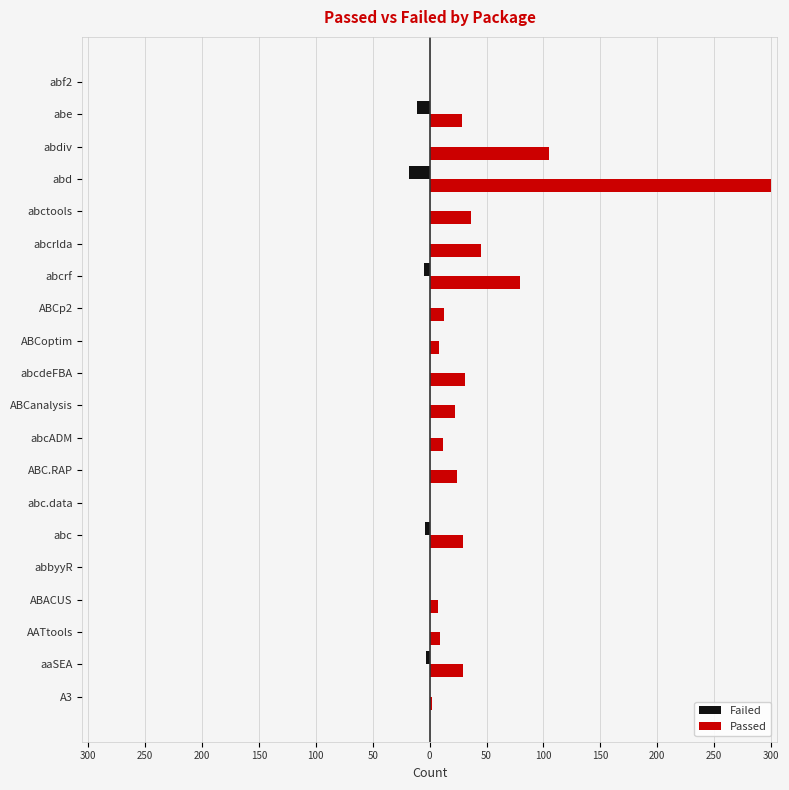

What are all the series names shown in the legend?

Failed, Passed